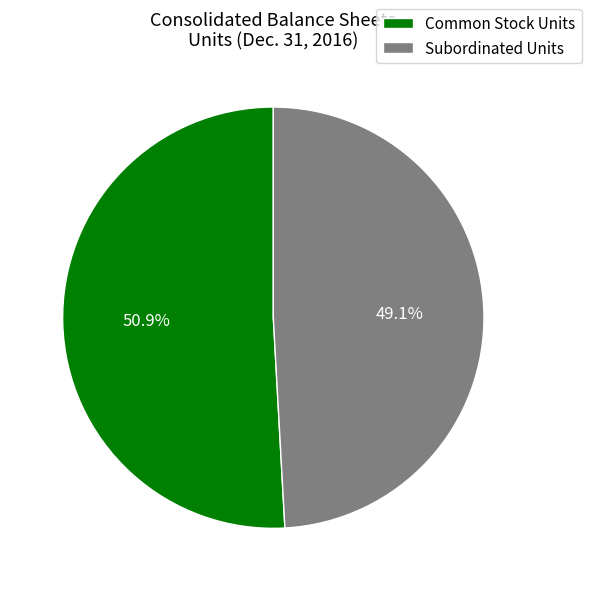

Does Common Stock Units account for over 50% of the chart?

Yes